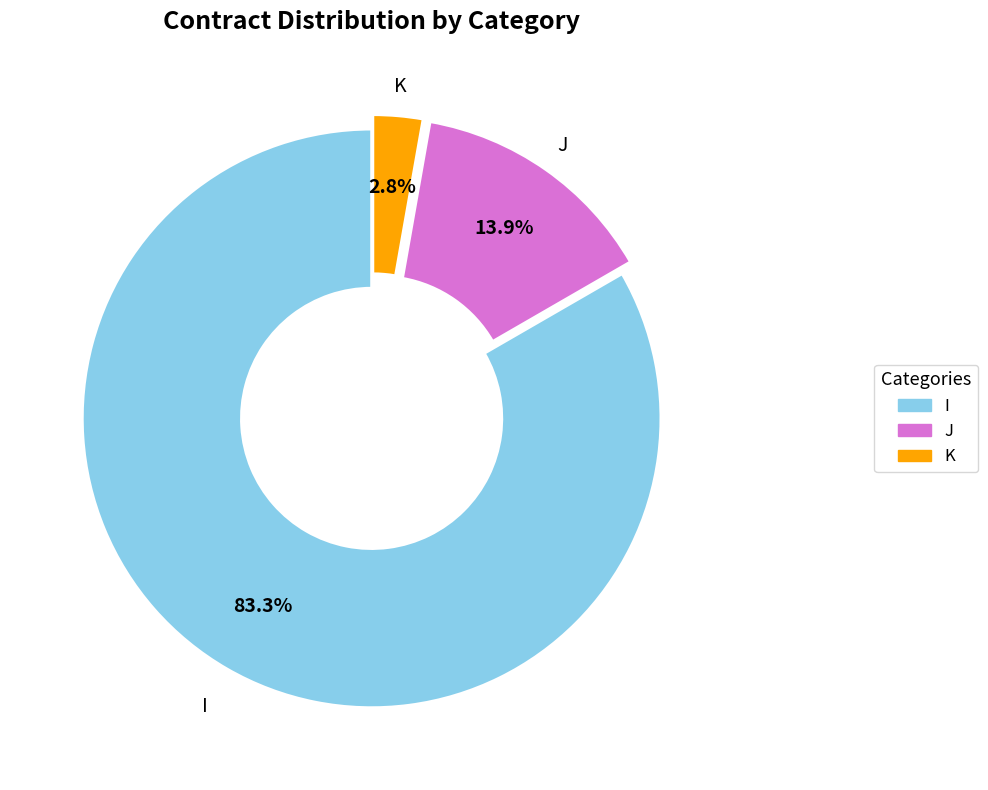

The I slice represents 83% of the pie. True or false?

True